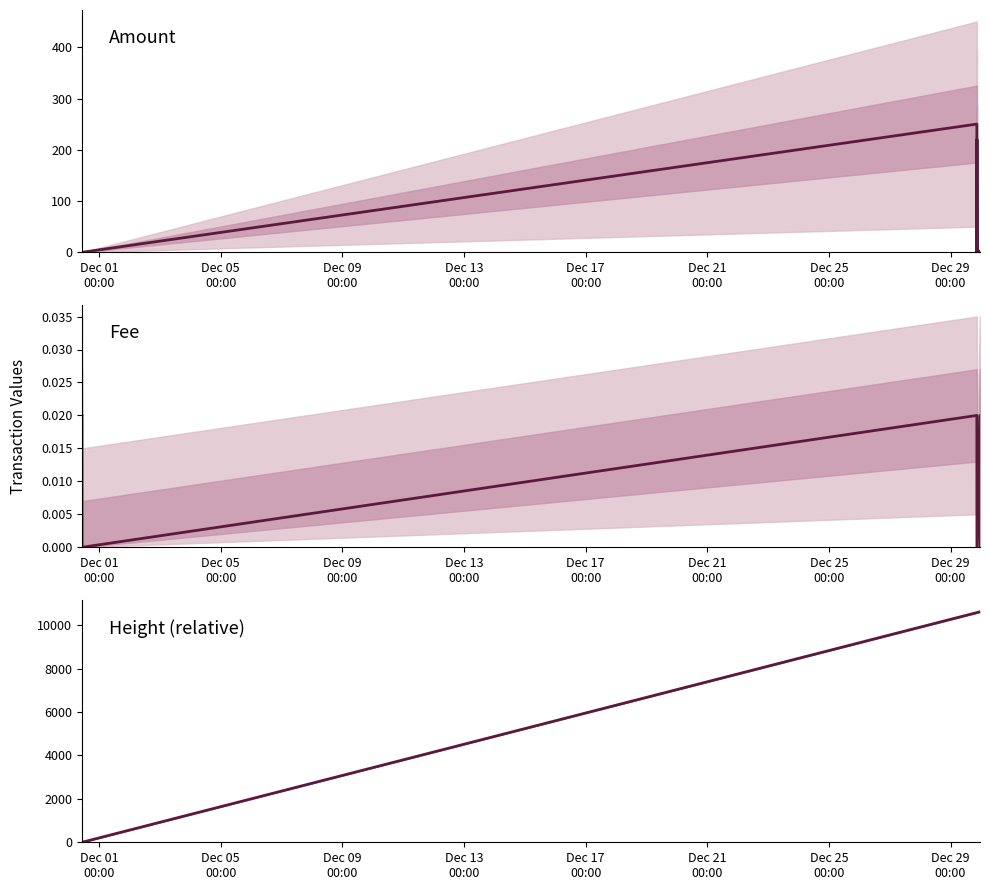

Is the value of Fee at Dec 29
00:00 greater than the value of Amount at Dec 17
00:00?

No